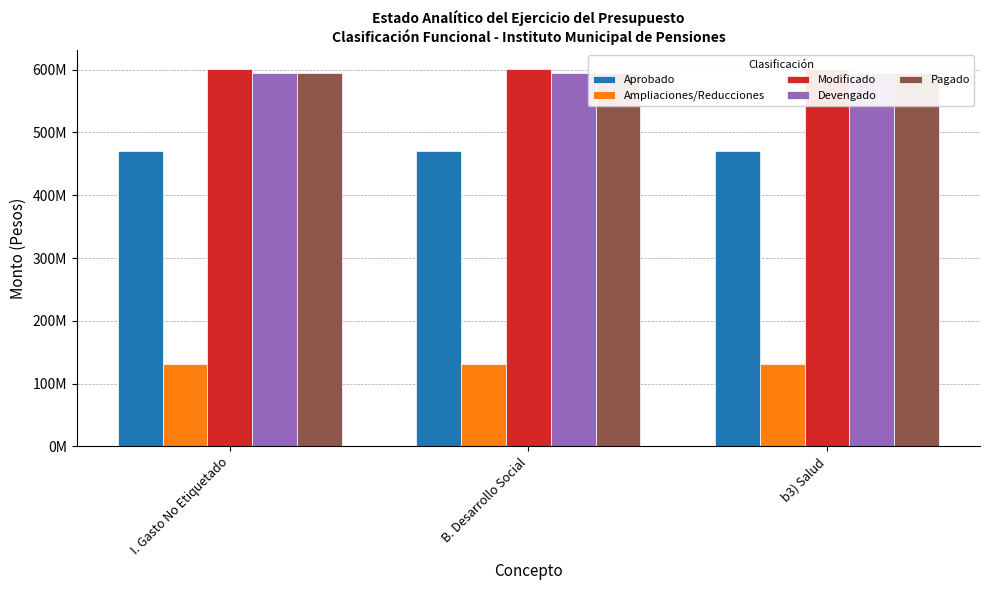

How many groups of bars are there?

3